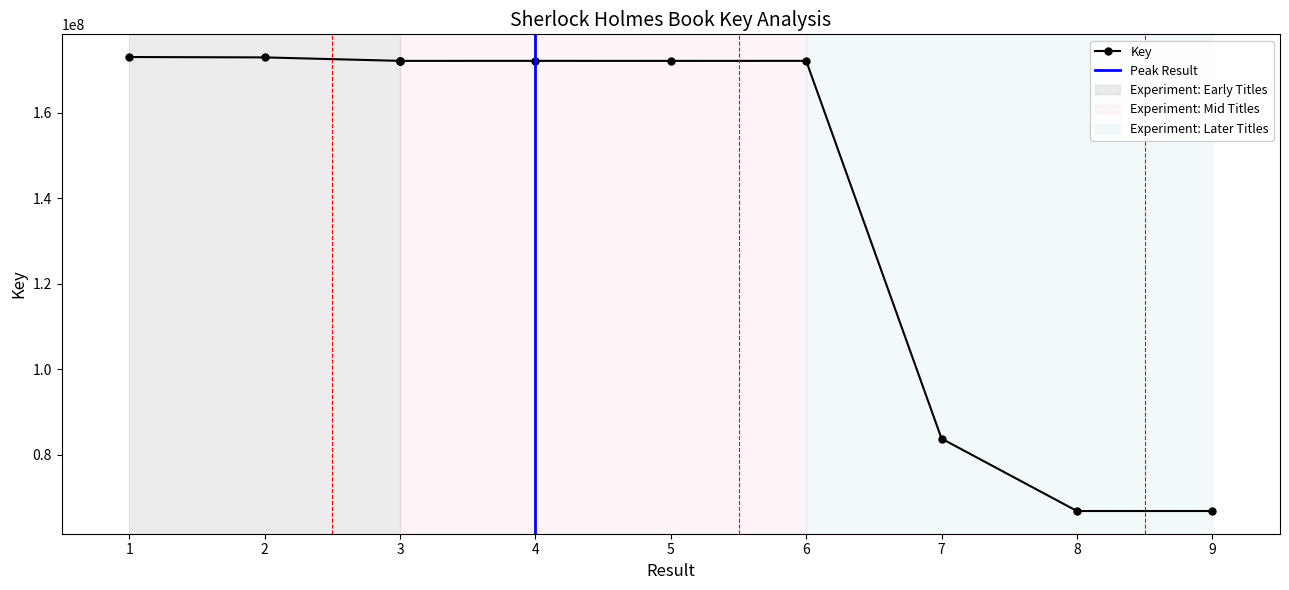

True or false: there are more than 2 points higher than both neighbors.

False